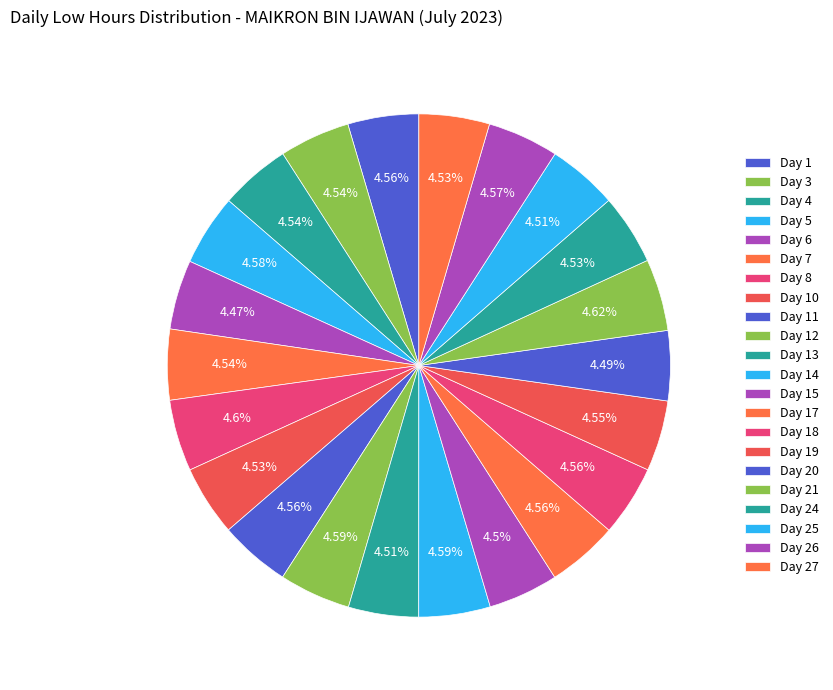

How many segments does this pie chart have?

22